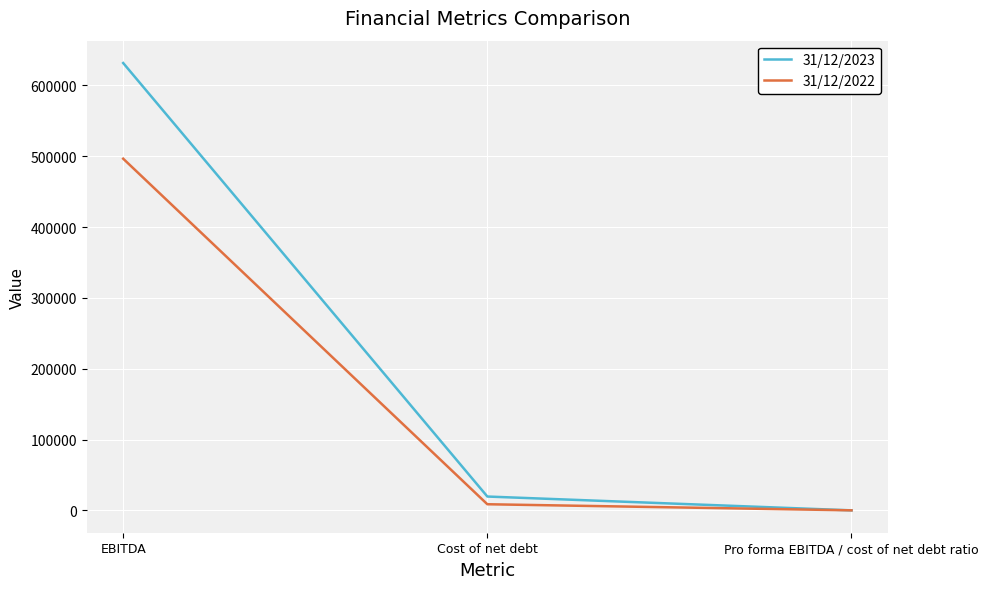

The value of 31/12/2022 at EBITDA is 496516.0. True or false?

True